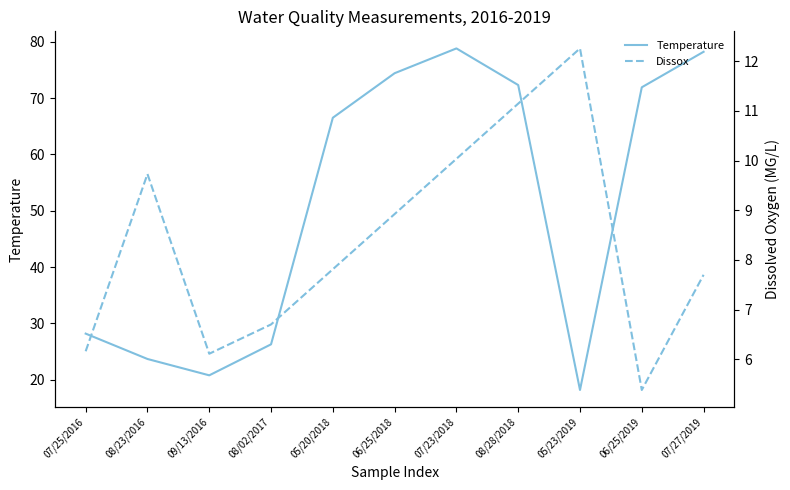

What is the difference between the values at 07/23/2018 and 08/28/2018?

6.5